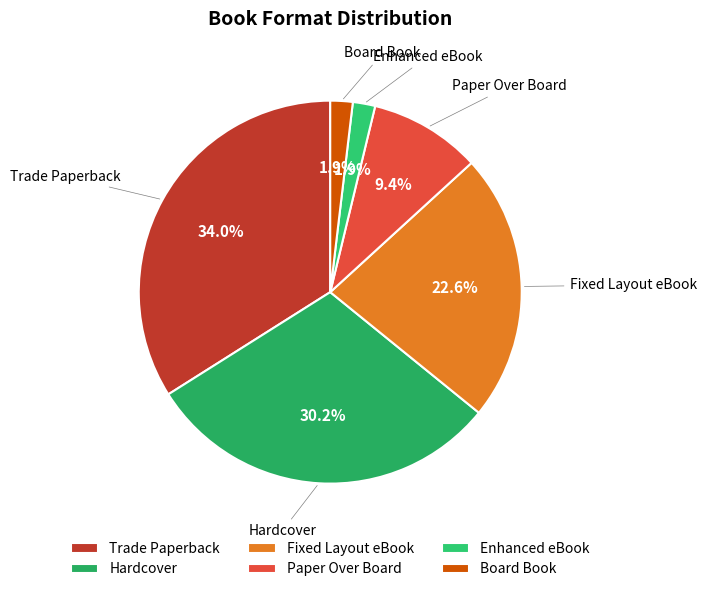

Which category has the biggest portion of the pie?

Trade Paperback